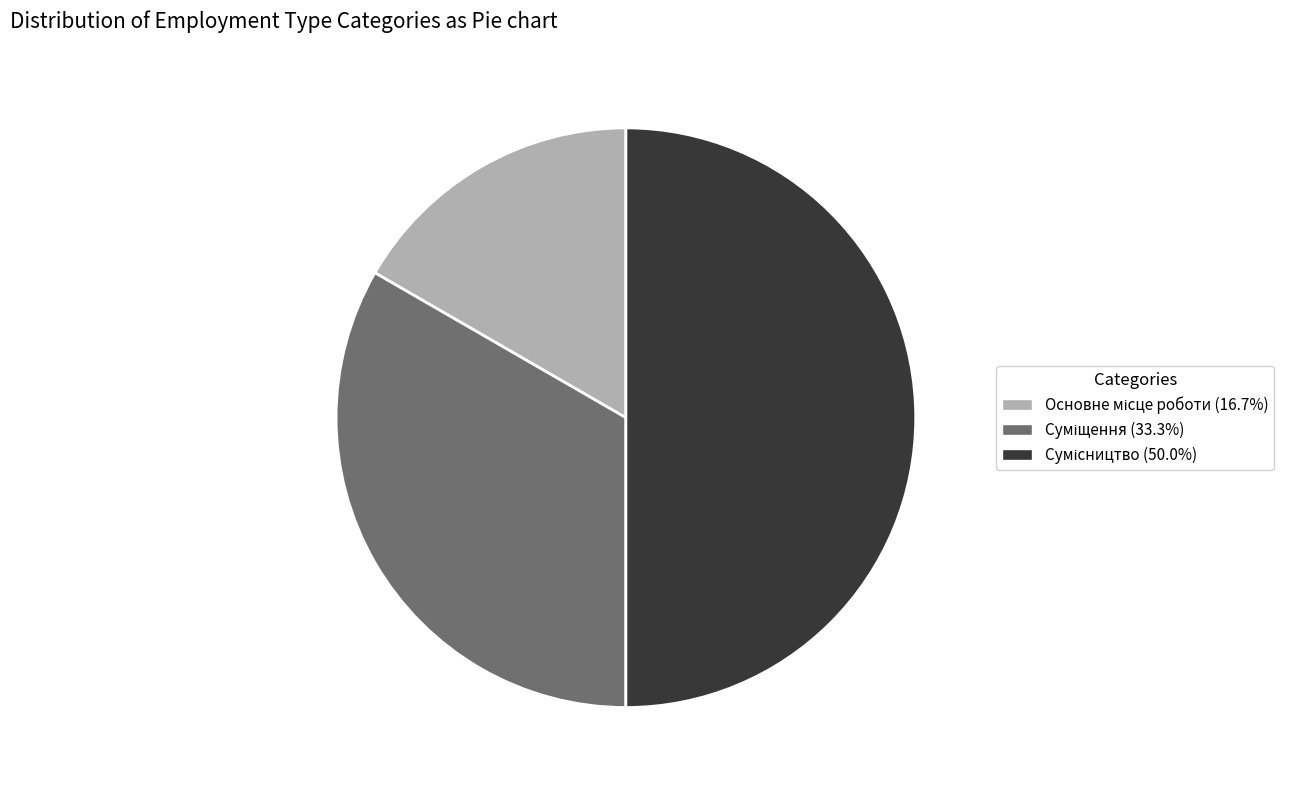

What is the largest slice in the pie chart?

Сумісництво